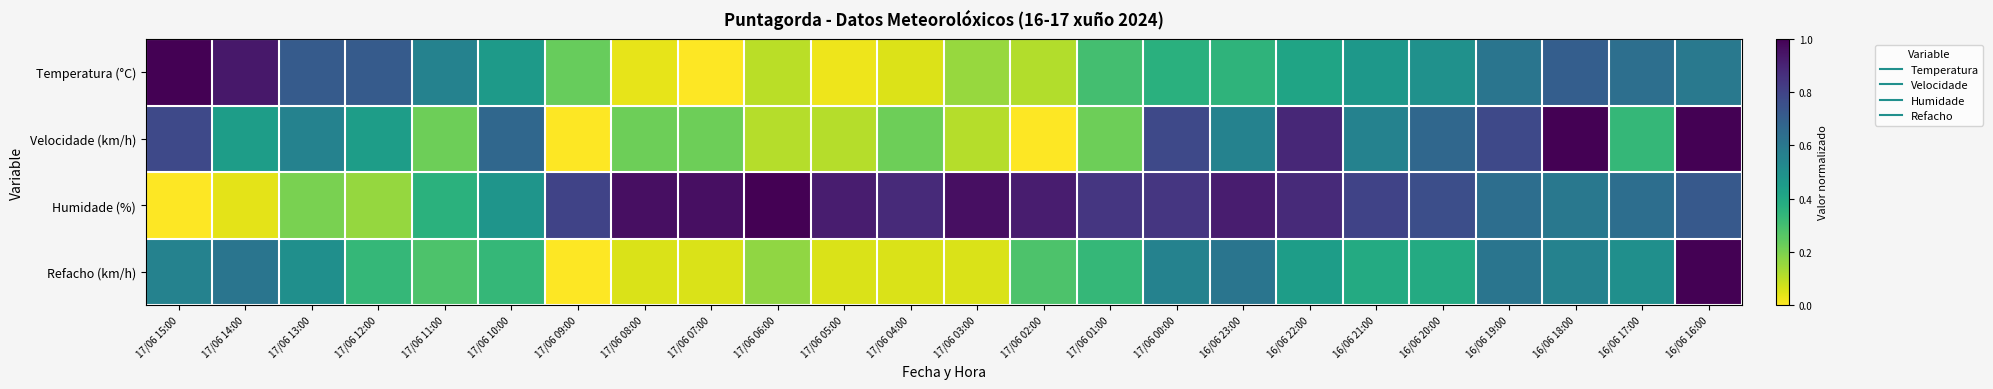

What is the difference between the highest and lowest values at 16/06 16:00?

0.4